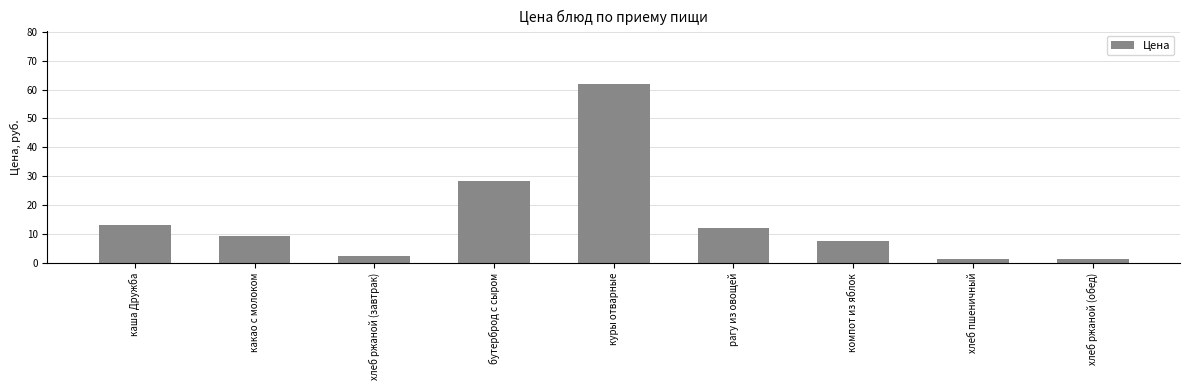

Where is the data nearest to the value 31?

бутерброд с сыром